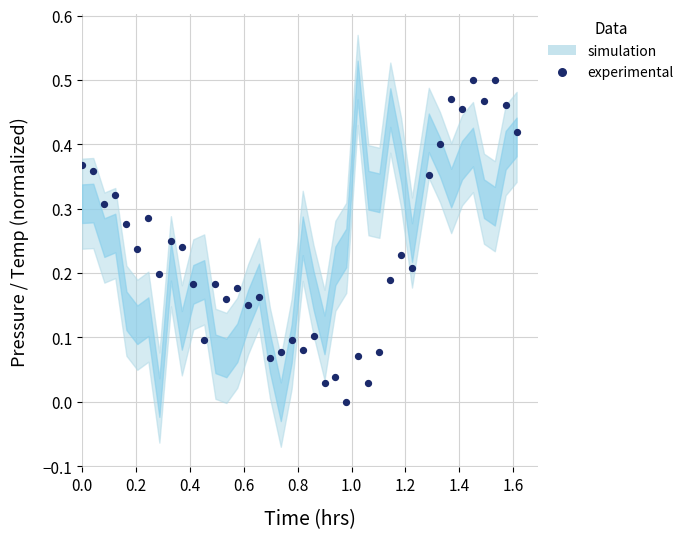

What is the range of X values (max minus min)?

1.6